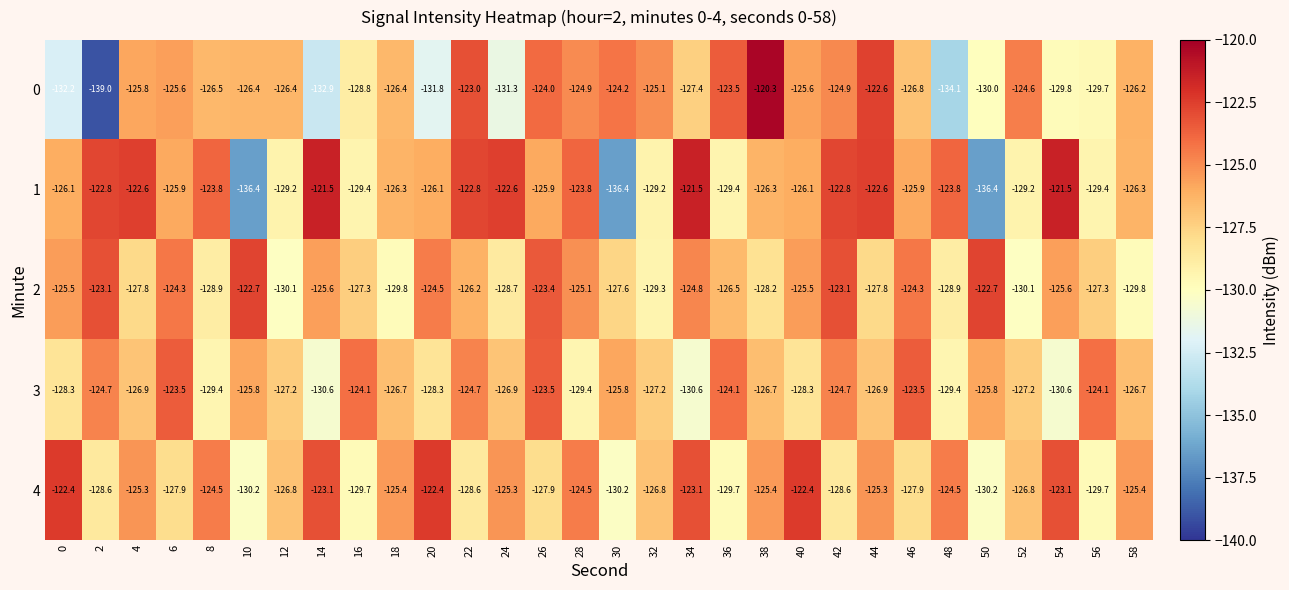

The value of 2 at 50 is -122.7. True or false?

True